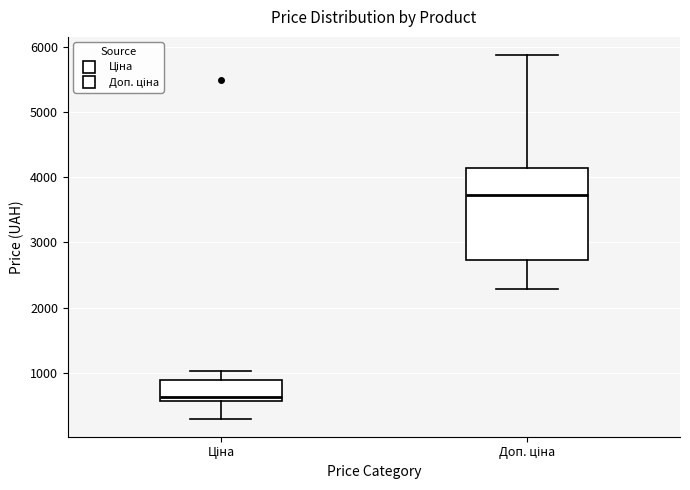

Reading left to right, read every box against the y-axis: the position of its median line, the range the box covers, and the ends of its whiskers. The values are not printed on the chart, so give them approximately, as read against the axis.

Ціна: median 600 (just above the box's lower edge), box 600 to 900, whiskers 300 to 1000
Доп. ціна: median 3700, box 2700 to 4100, whiskers 2300 to 5900